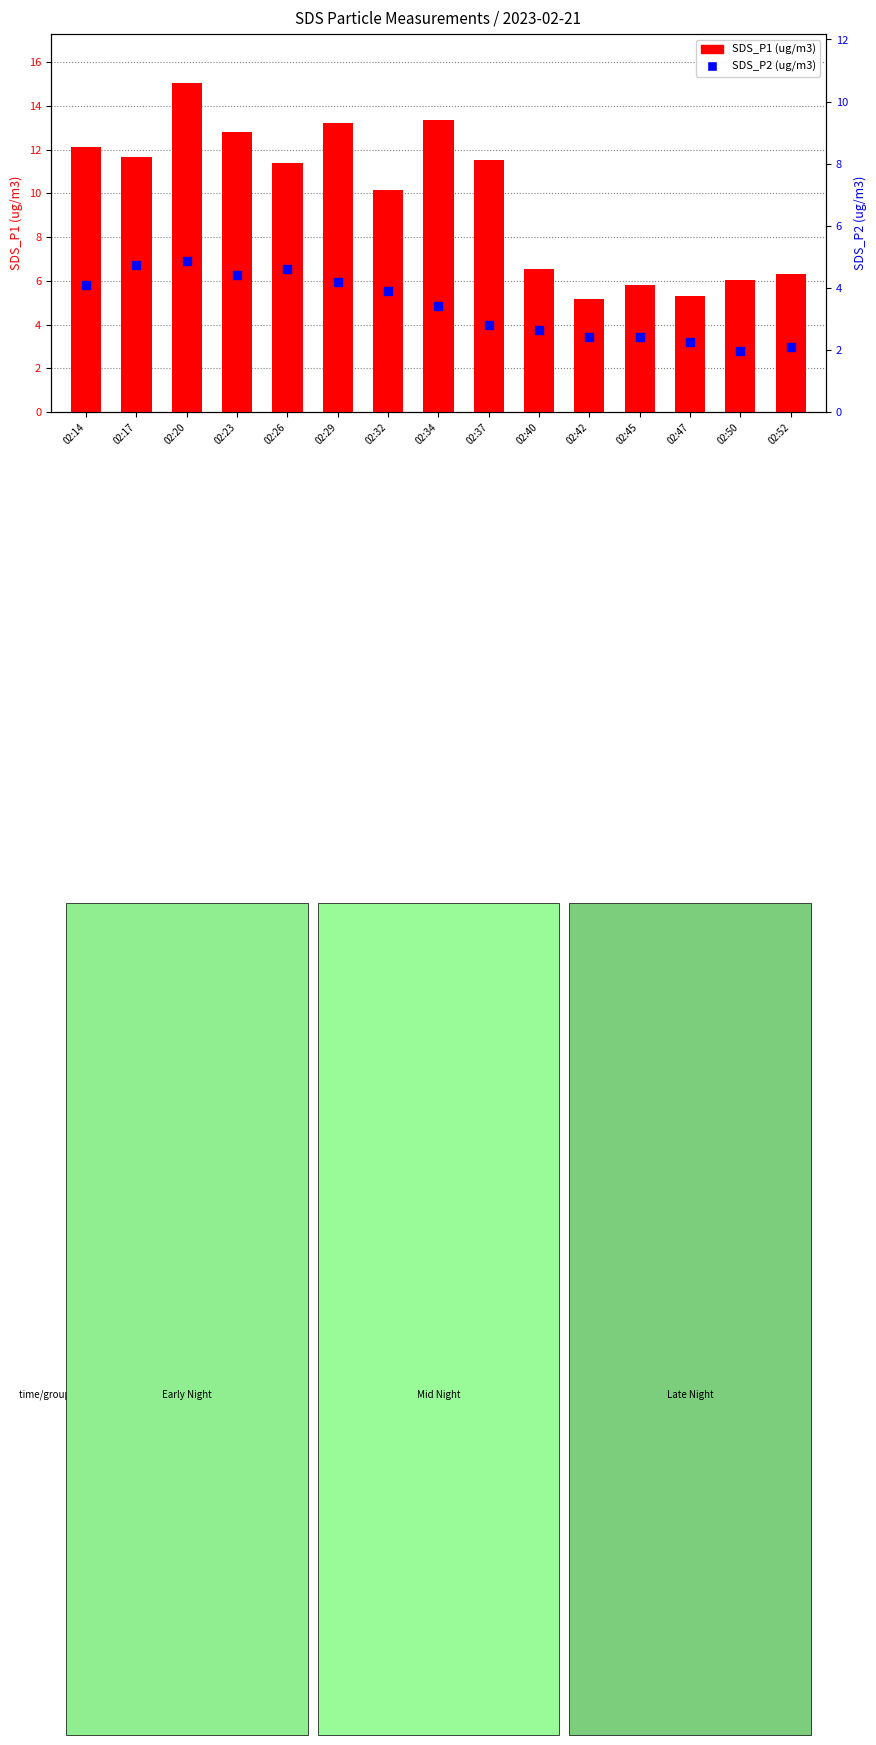

Is the value of SDS_P1 at 02:34 greater than the value of SDS_P2 at 02:45?

Yes